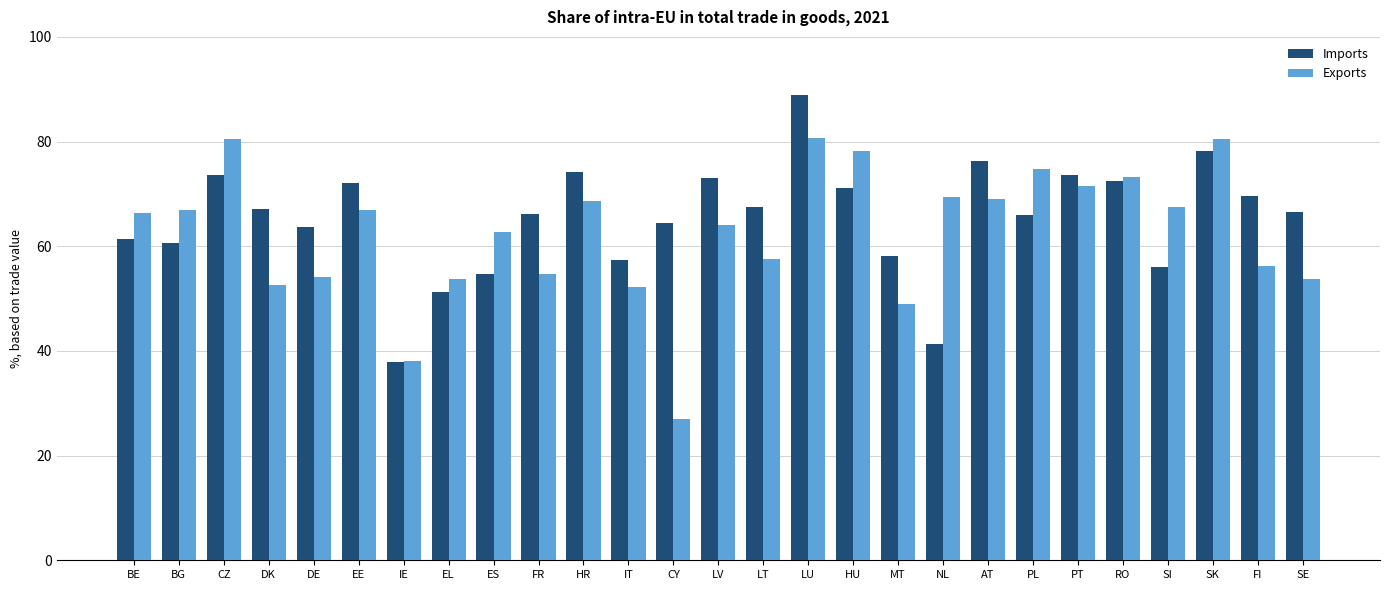

What is the difference between the Exports values at SE and IE?

15.6